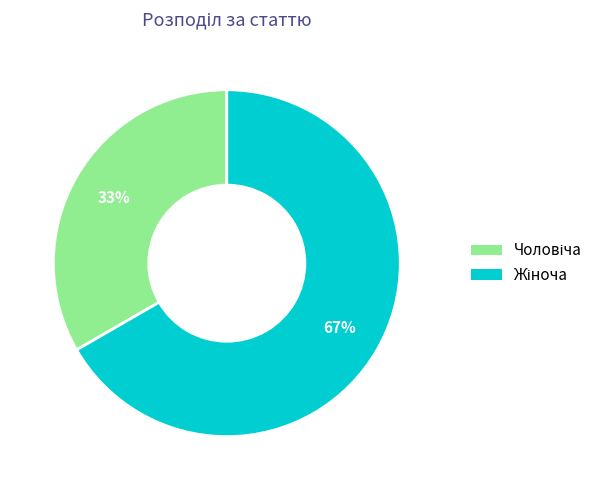

Is there a majority slice in this chart?

Yes